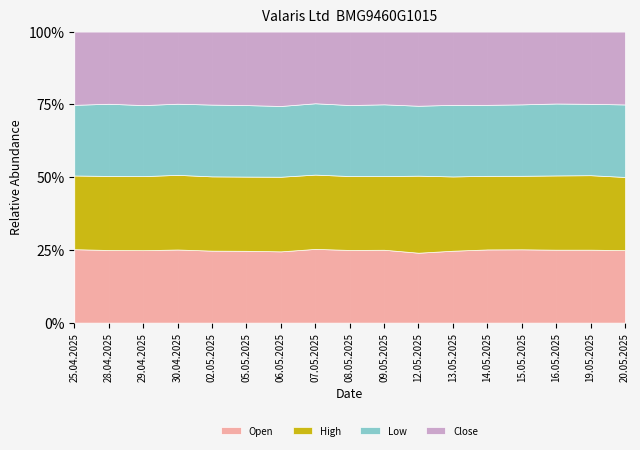

What is the total value across all series at 16.05.2025?

100.0